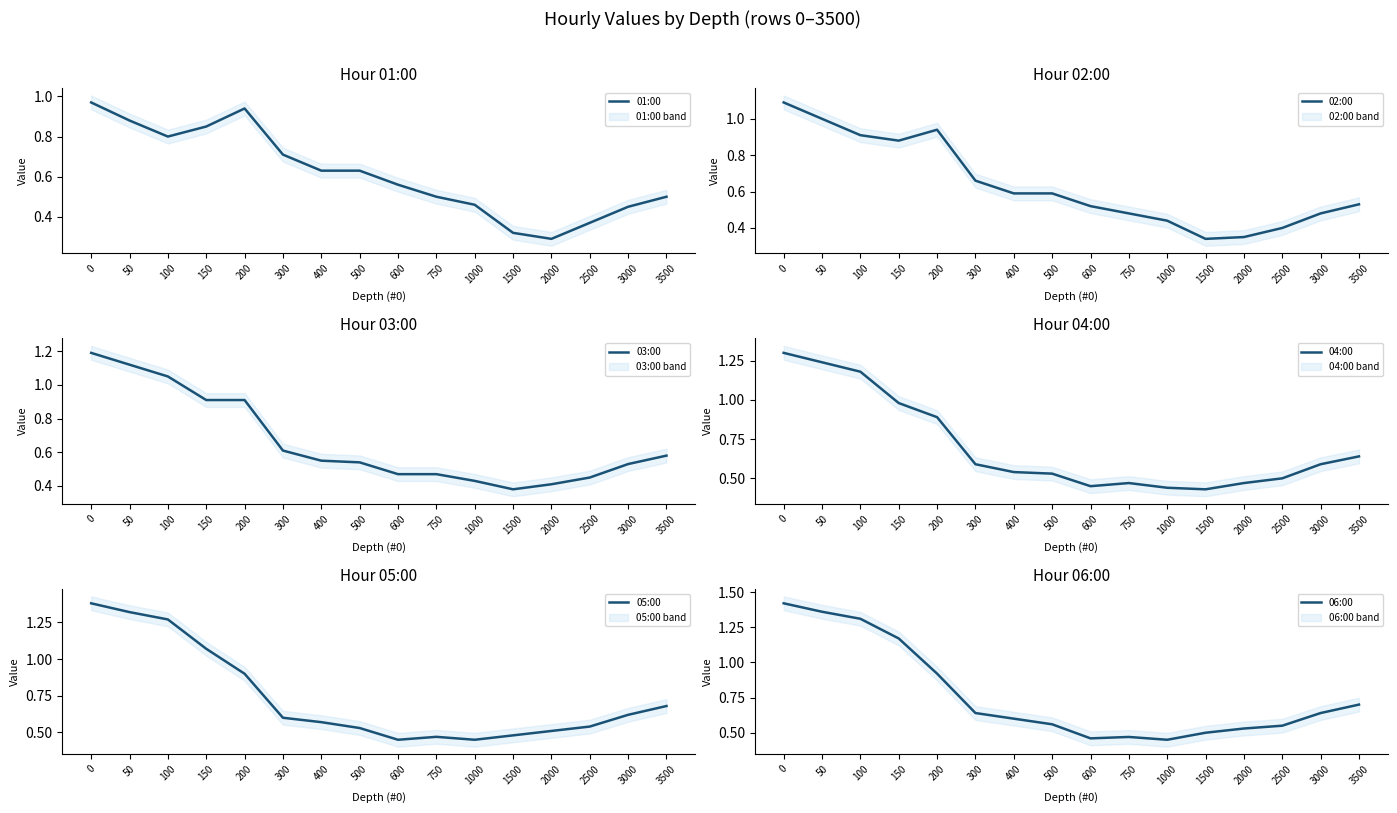

At which label does 04:00 reach its minimum?

1500